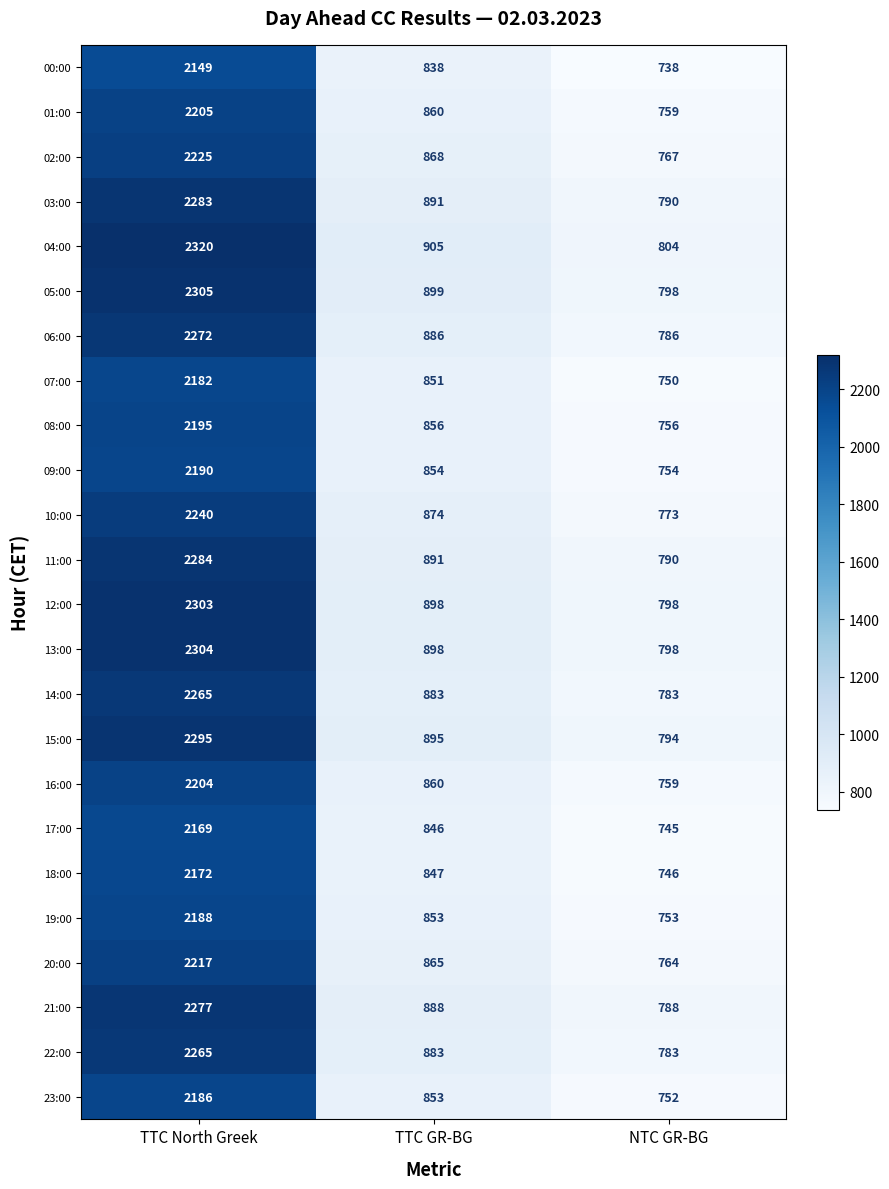

At how many categories does at least one series exceed 1695?

1